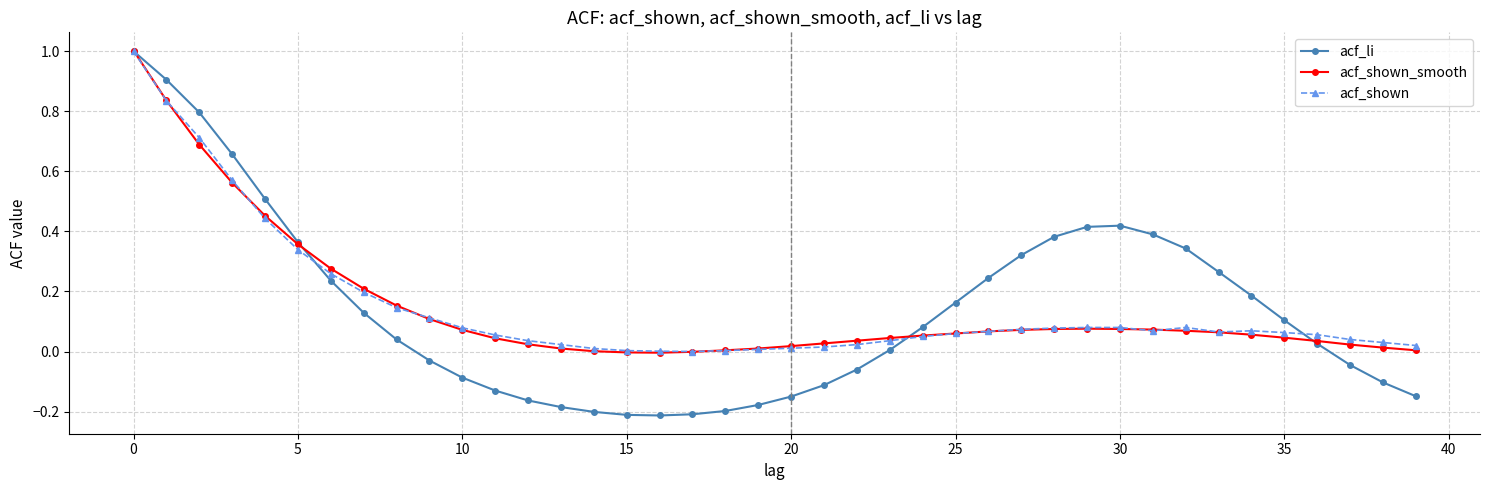

What is the greatest value displayed?

1.0